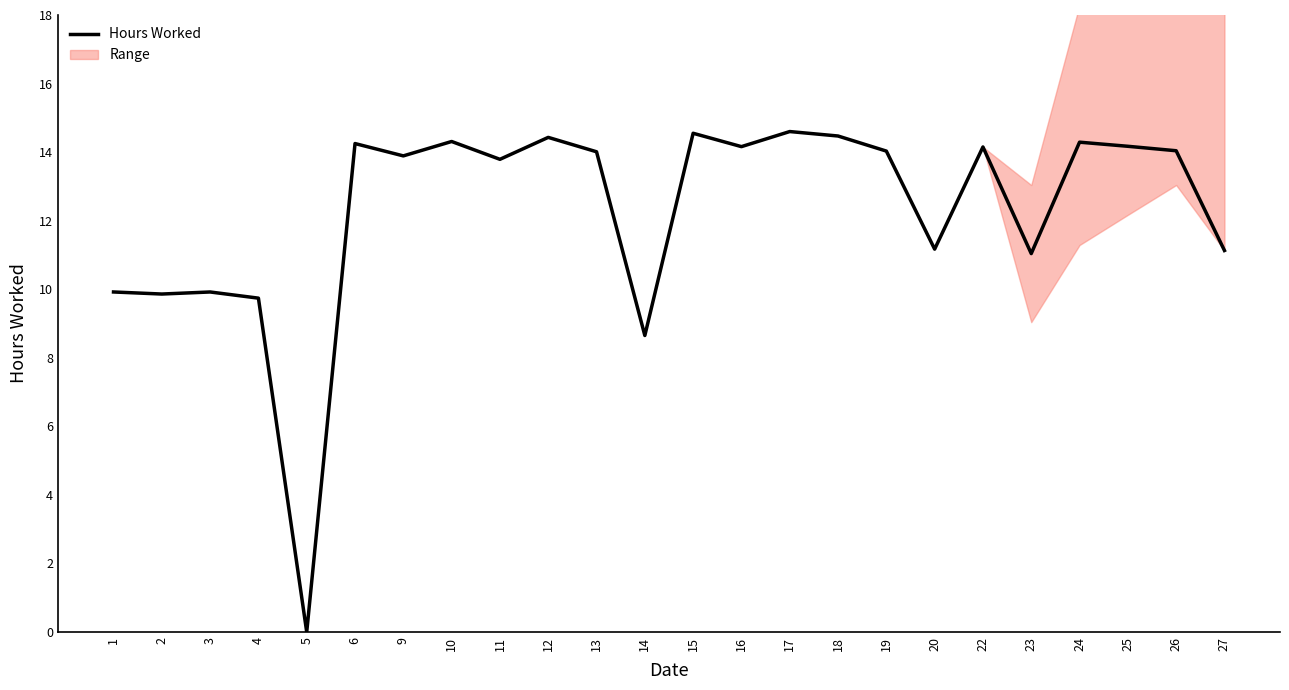

What is the sum of all values?

294.6